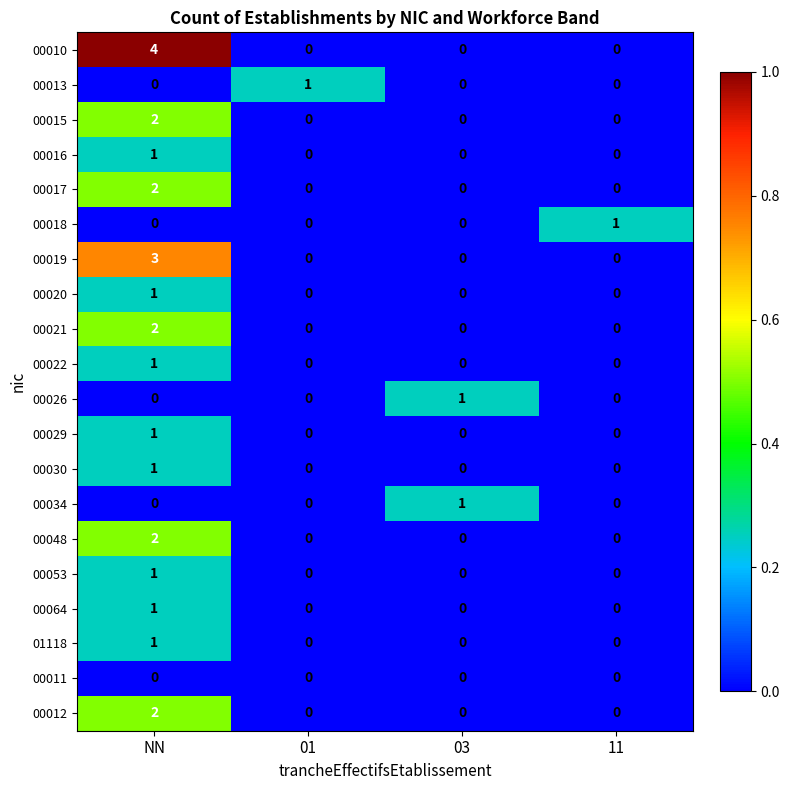

Which series has the largest total across all categories?

00010